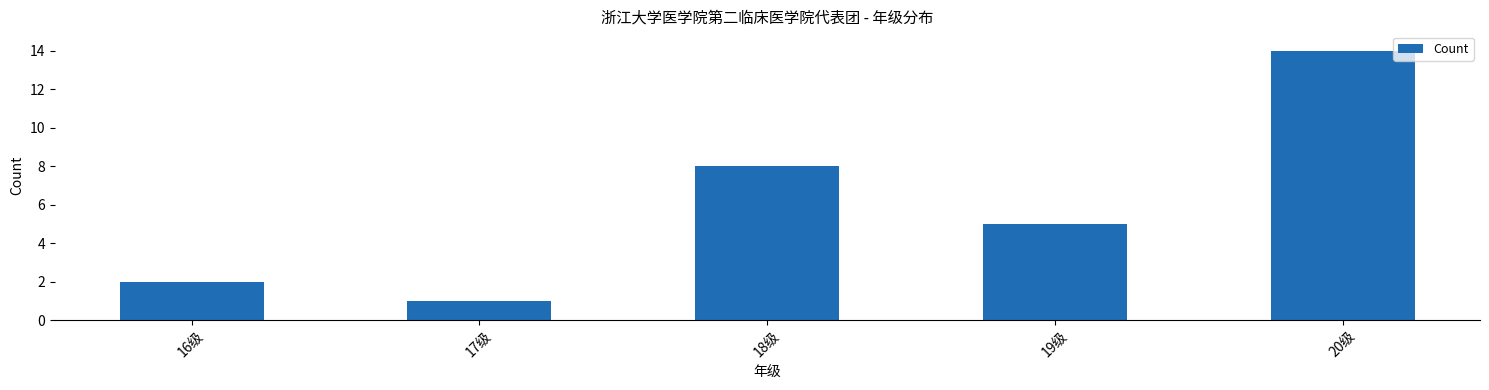

List the labels in order of value, largest first.

20级, 18级, 19级, 16级, 17级